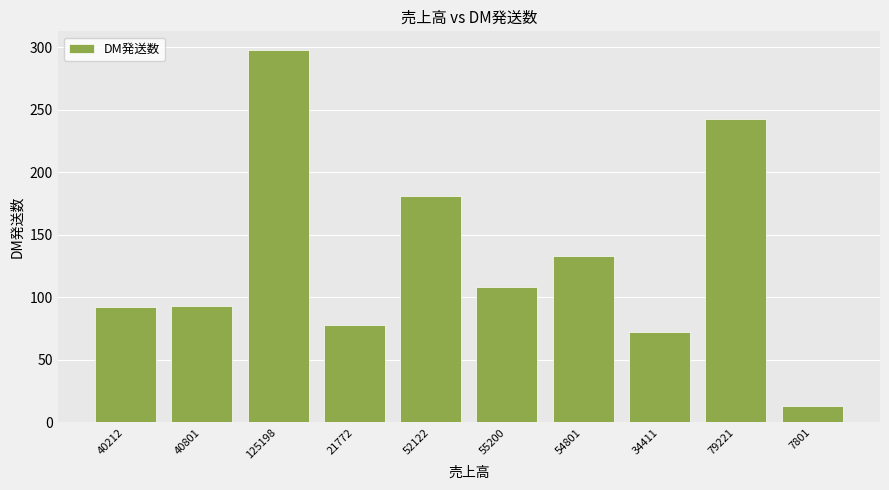

What is the ratio of the value at 54801 to the value at 40801?

1.4